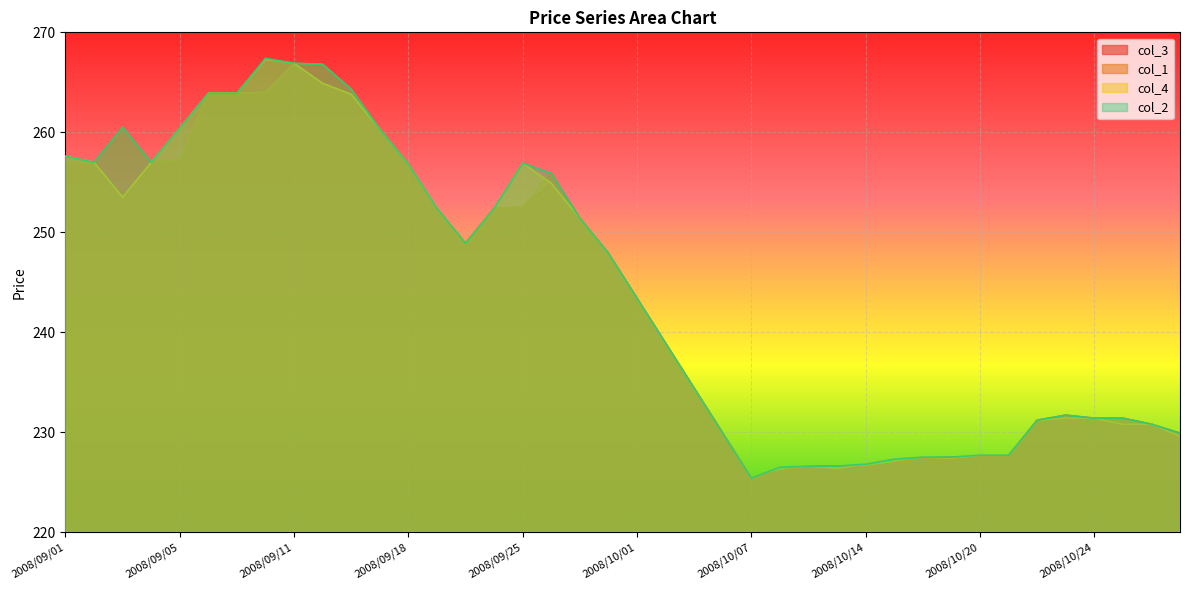

List the series in order of their peak value, lowest first.

col_3, col_1, col_4, col_2